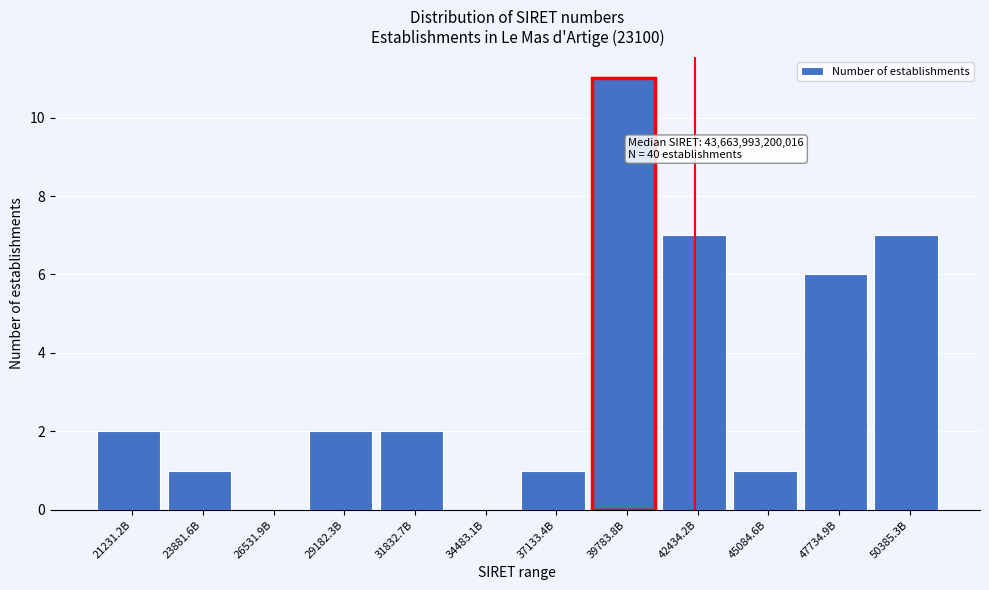

Reading left to right, what are all the values shown in this chart?

21231.2B=2	23881.6B=1	26531.9B=0	29182.3B=2	31832.7B=2	34483.1B=0	37133.4B=1	39783.8B=11	42434.2B=7	45084.6B=1	47734.9B=6	50385.3B=7